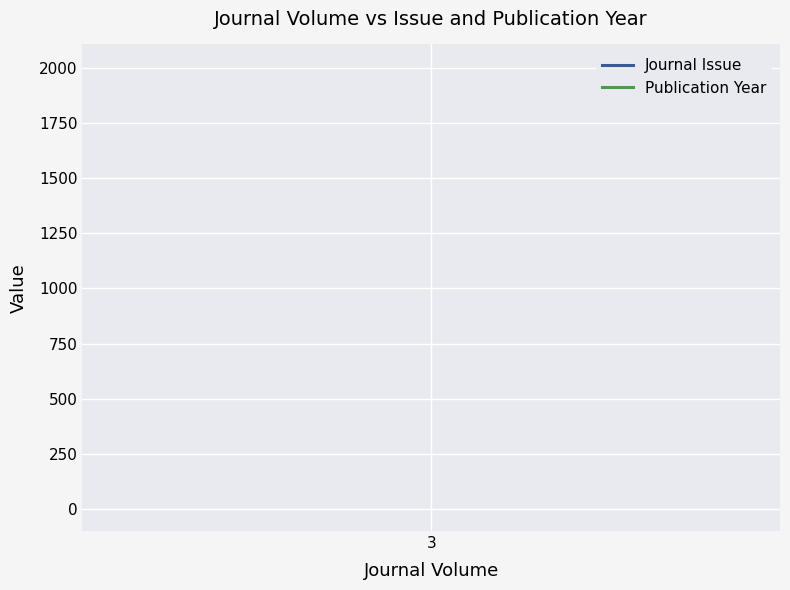

What is the total value across all series at 3?

2007